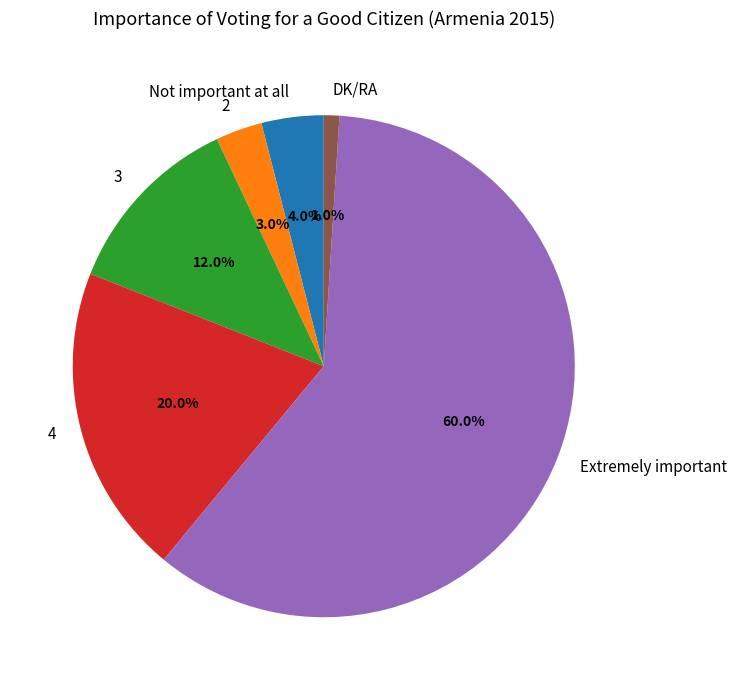

To the nearest percent, what is the average slice percentage?

17%